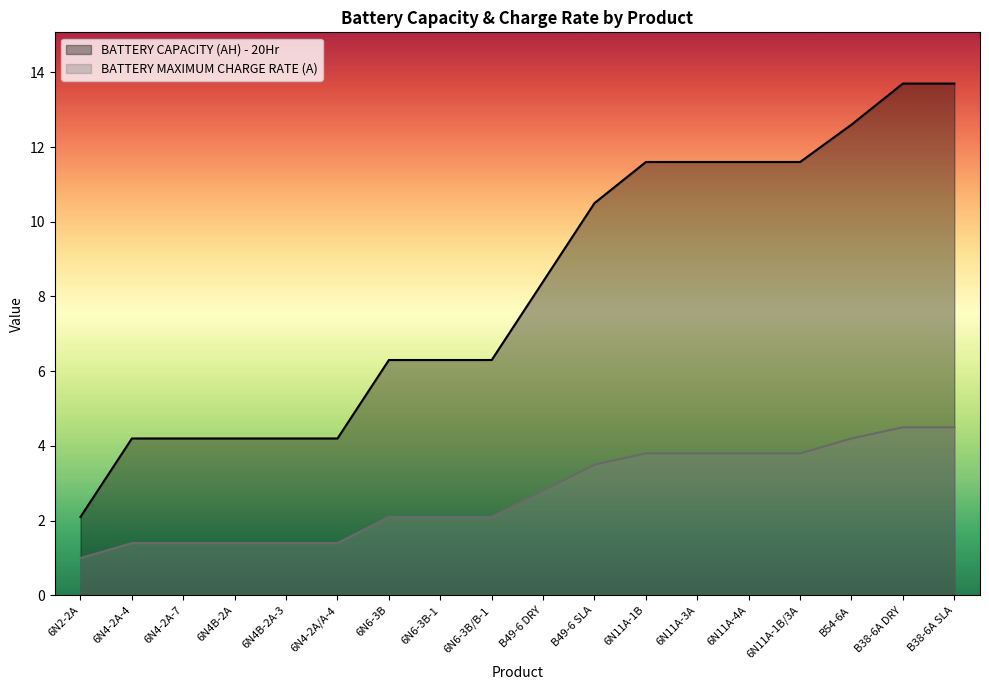

At which category is the sum across all series the highest?

B38-6A DRY